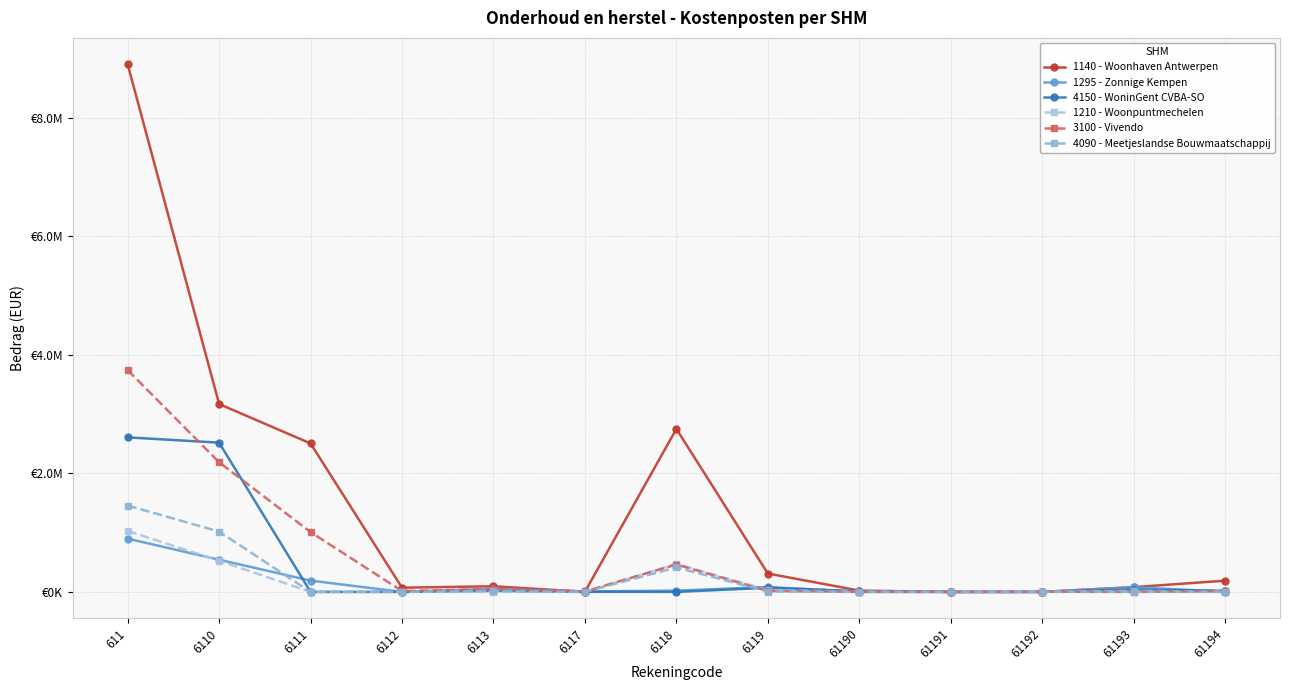

What is the sum of all 3100 - Vivendo values?

7497009.8